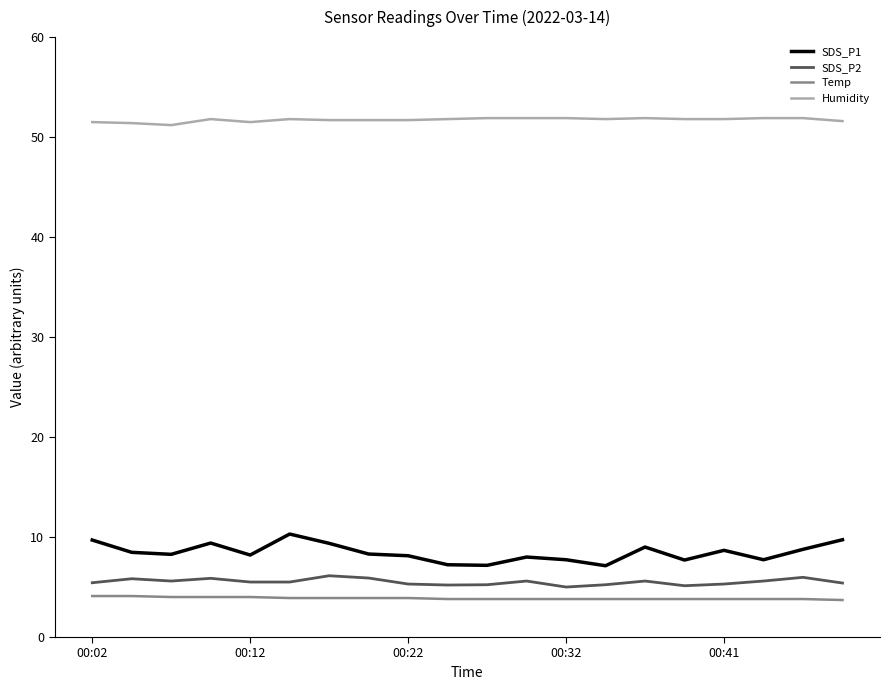

Which series has the largest range (max minus min)?

SDS_P1